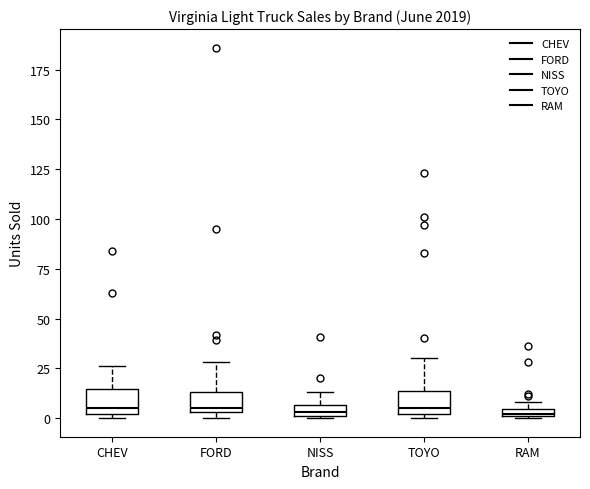

Where is the upper edge of the box for FORD on the y-axis? The values are not printed on the chart, so give them approximately, as read against the axis.

15